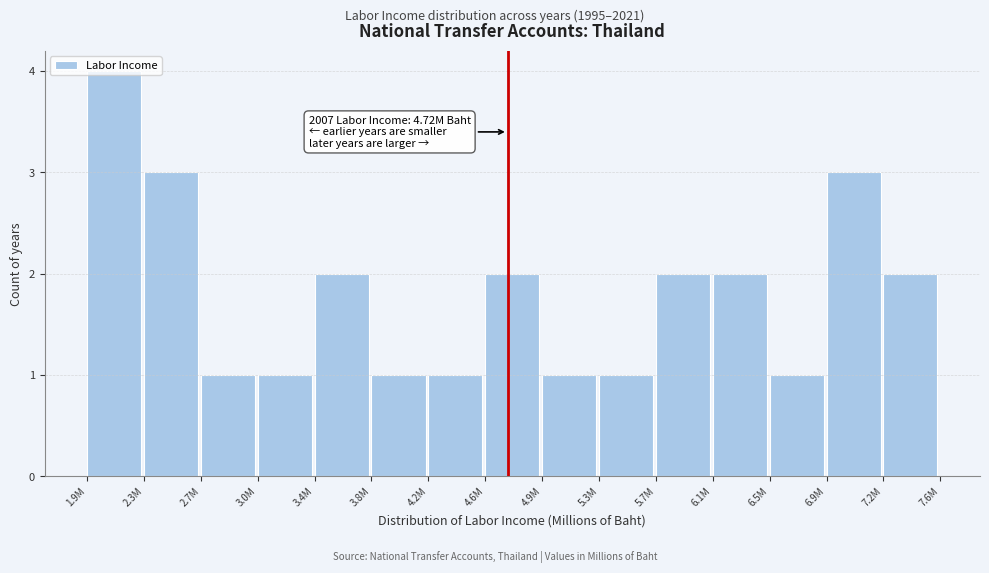

True or false: the data shows 2 at 6.5M.

False